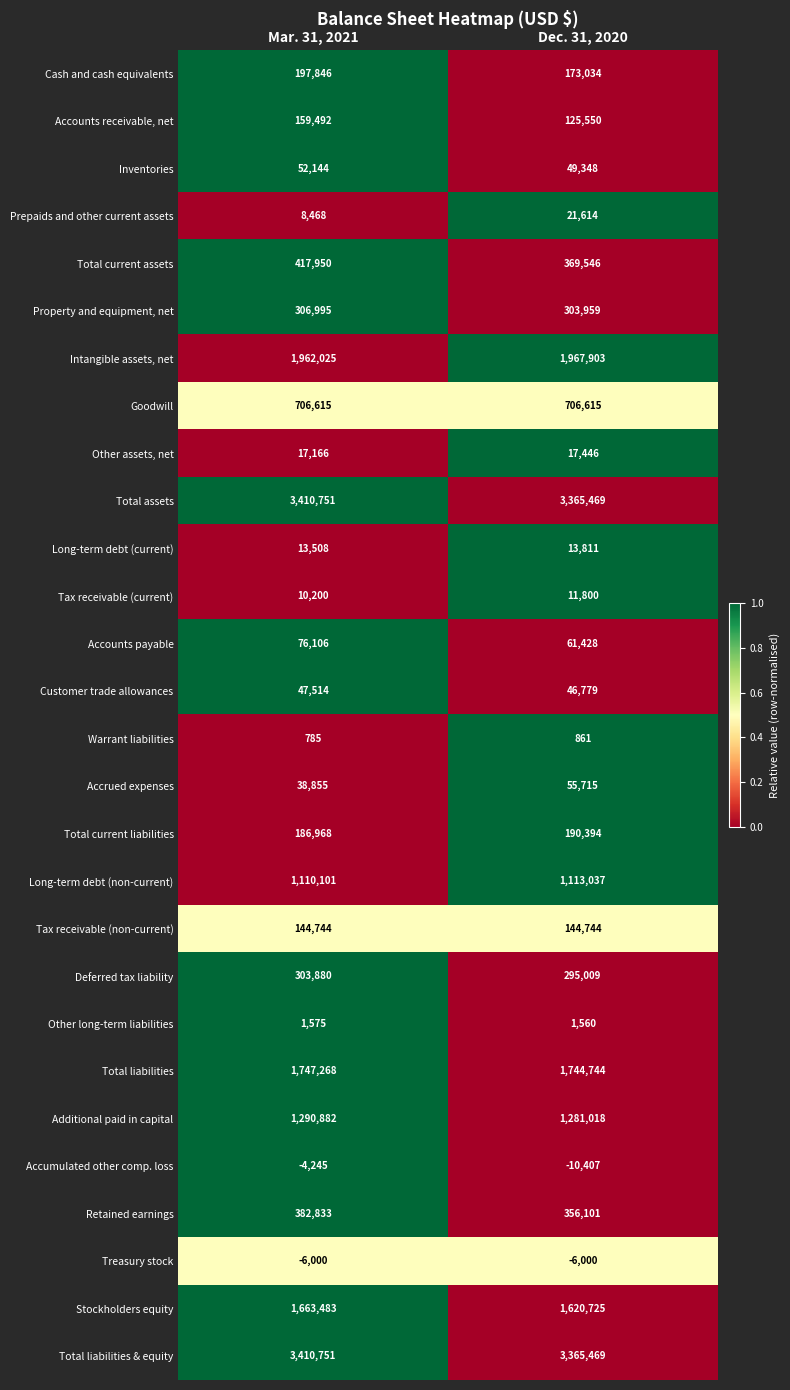

At which category is the sum across all series the highest?

Mar. 31, 2021